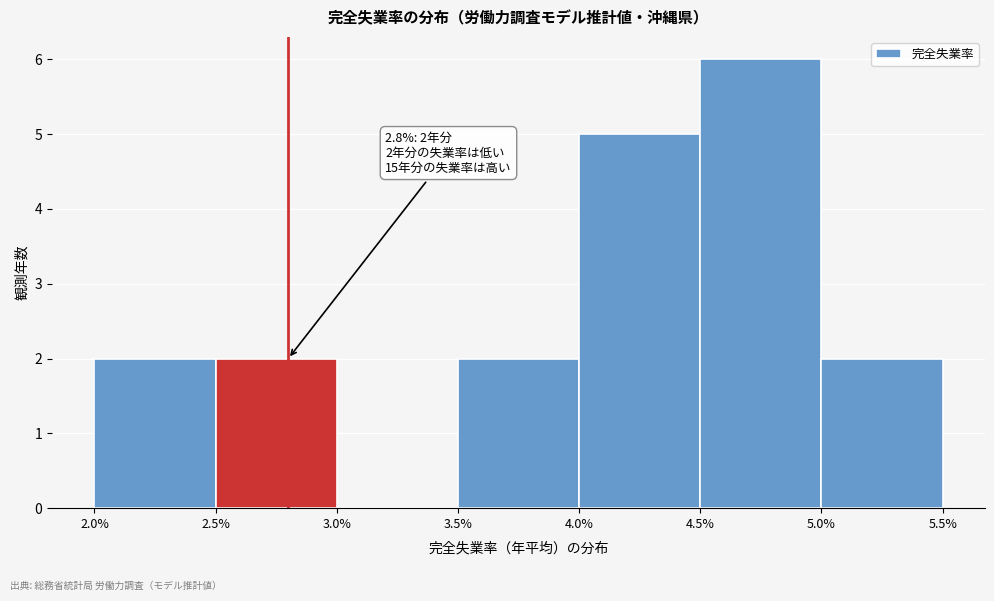

Which range on the x-axis has the tallest bar?

4.5% to 5.0%